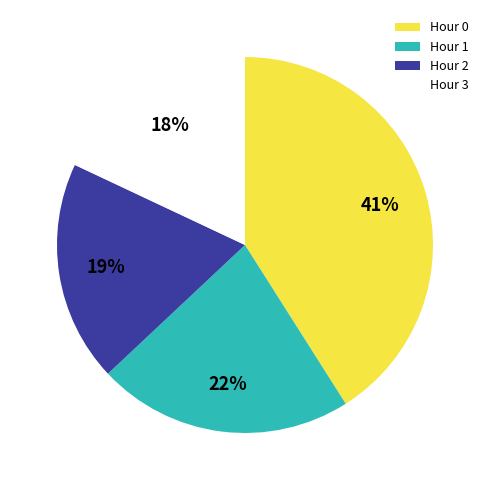

Which category has the biggest portion of the pie?

Hour 0